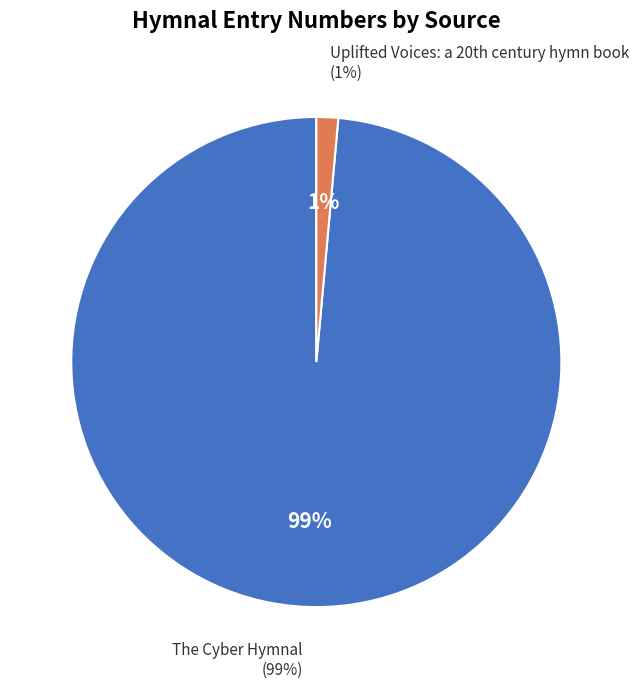

Does The Cyber Hymnal represent more than half of the total?

Yes